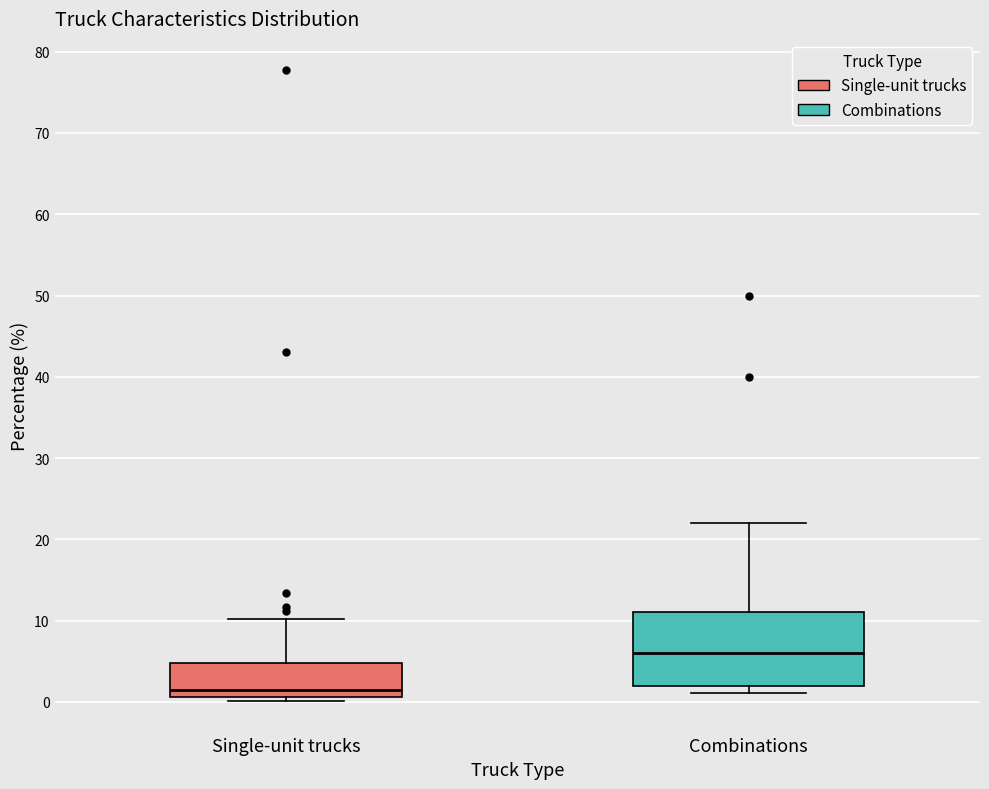

Reading left to right, transcribe this box plot: for each box, give where its median line is, the range the box spans, and where its two whiskers end, as read against the y-axis. The values are not printed on the chart, so give them approximately, as read against the axis.

Single-unit trucks: median 1 (just above the box's lower edge), box 1 to 5, whiskers 0 to 10
Combinations: median 6, box 2 to 11, whiskers 1 to 22